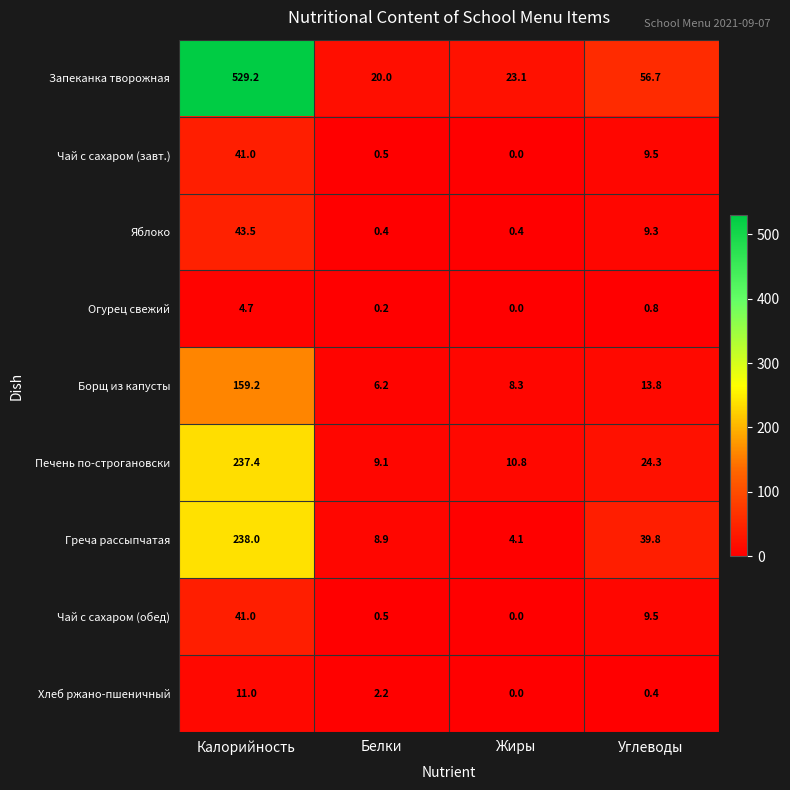

At which category is the sum across all series the highest?

Калорийность